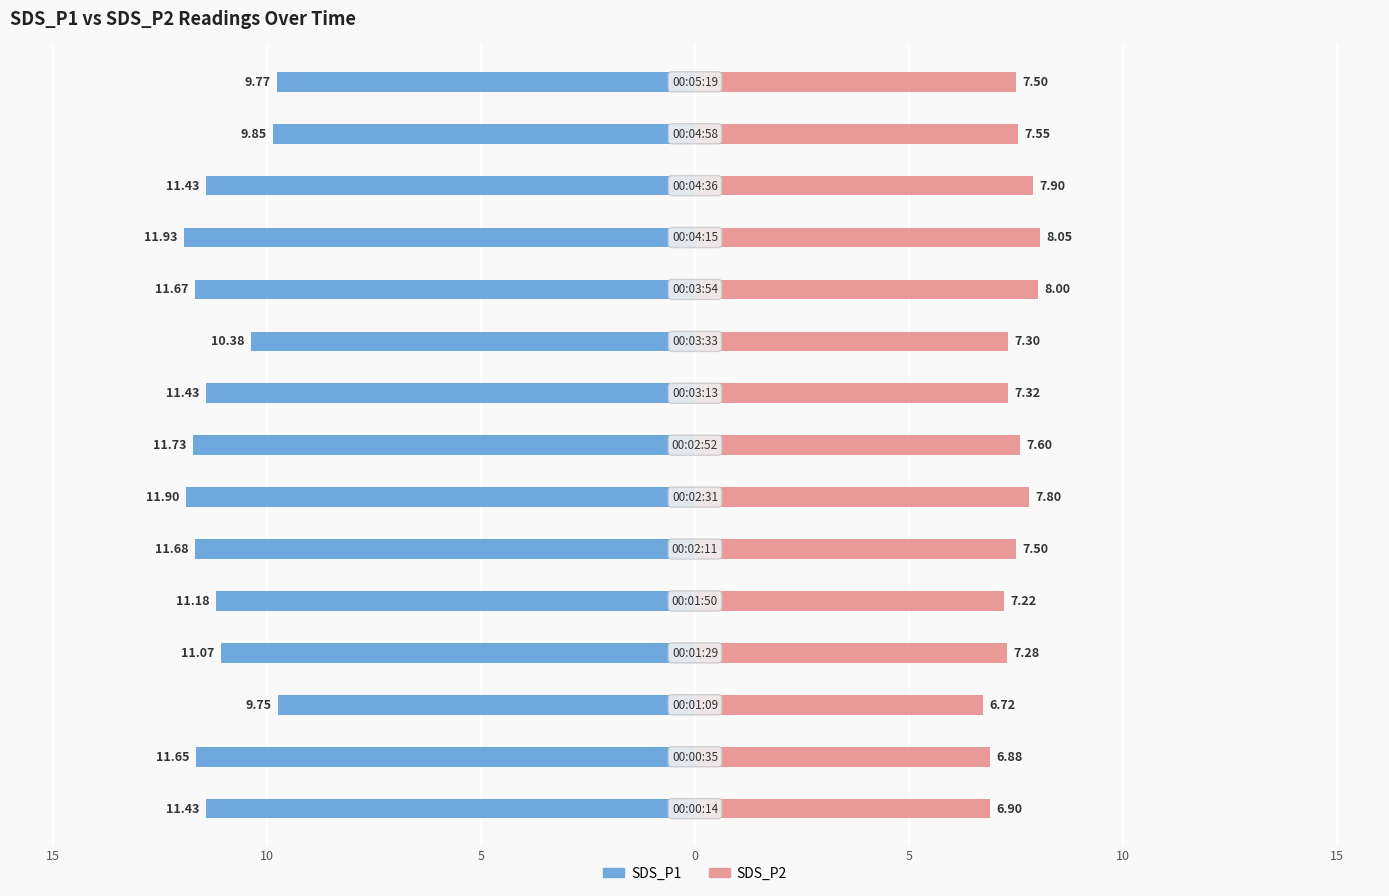

The value of SDS_P2 at 10 is 8.0. True or false?

True